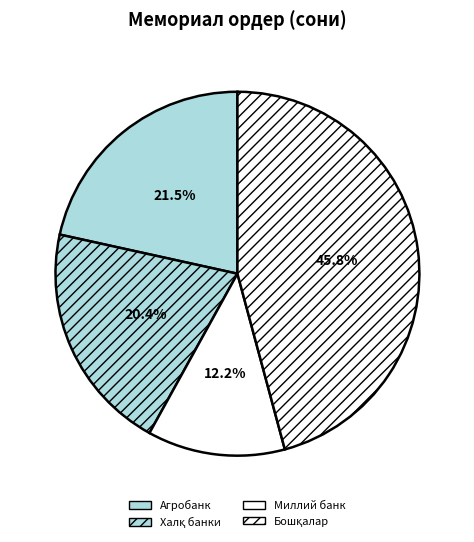

Count the number of slices in the pie.

4